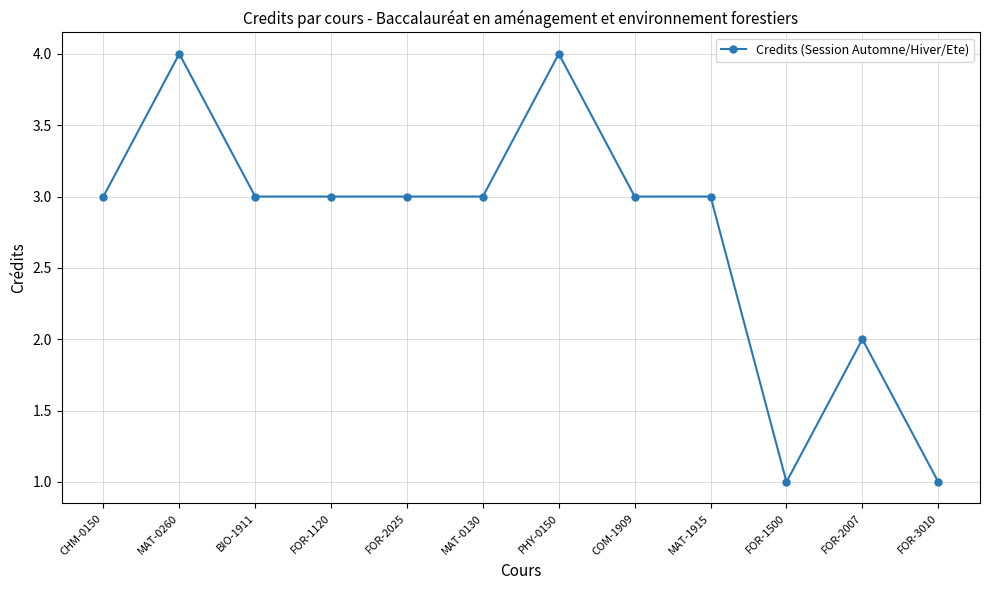

Between MAT-0260 and FOR-2025, which is larger?

MAT-0260